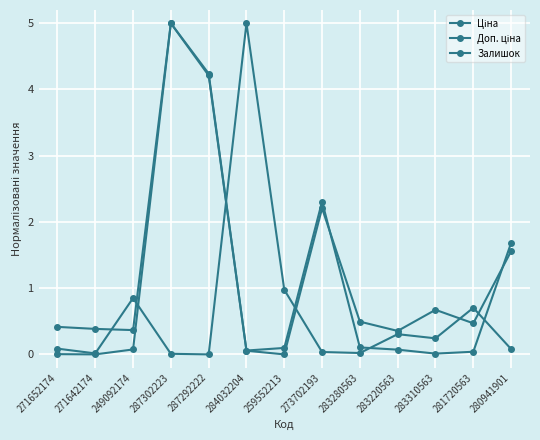

What is the label of the 2nd point from the right?

281720563